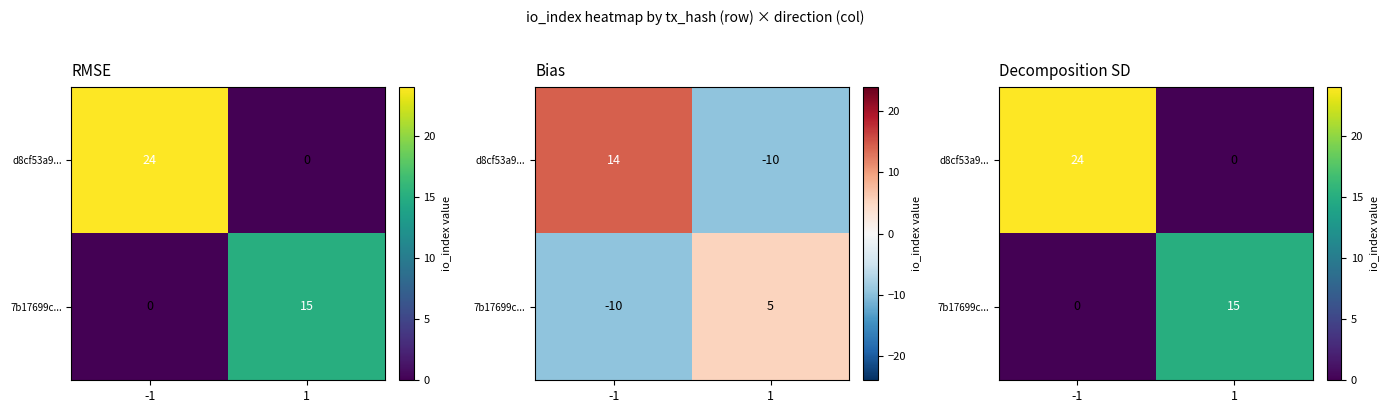

What is the sum of the d8cf53a9... values at -1 and 1?

24